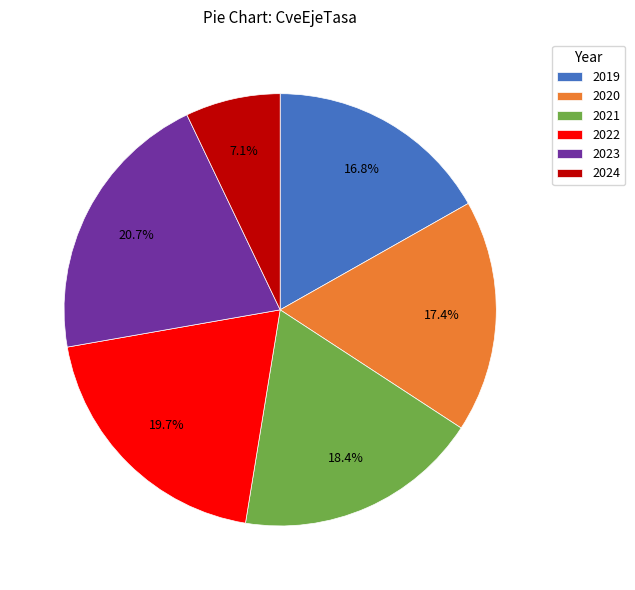

What is the total percentage of 2020 and 2023?

38.1%